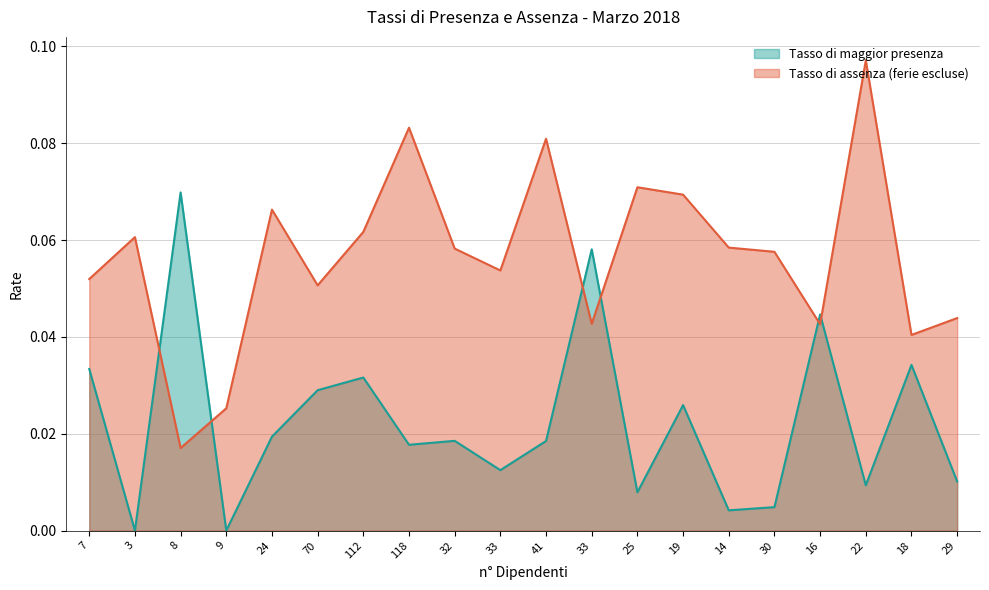

What is the average value of the Tasso di assenza (ferie escluse) series?

0.1